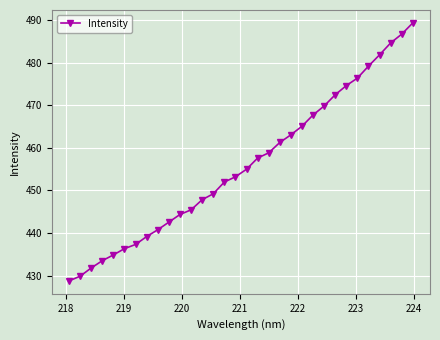

What is the difference between the maximum and second lowest values?

59.5